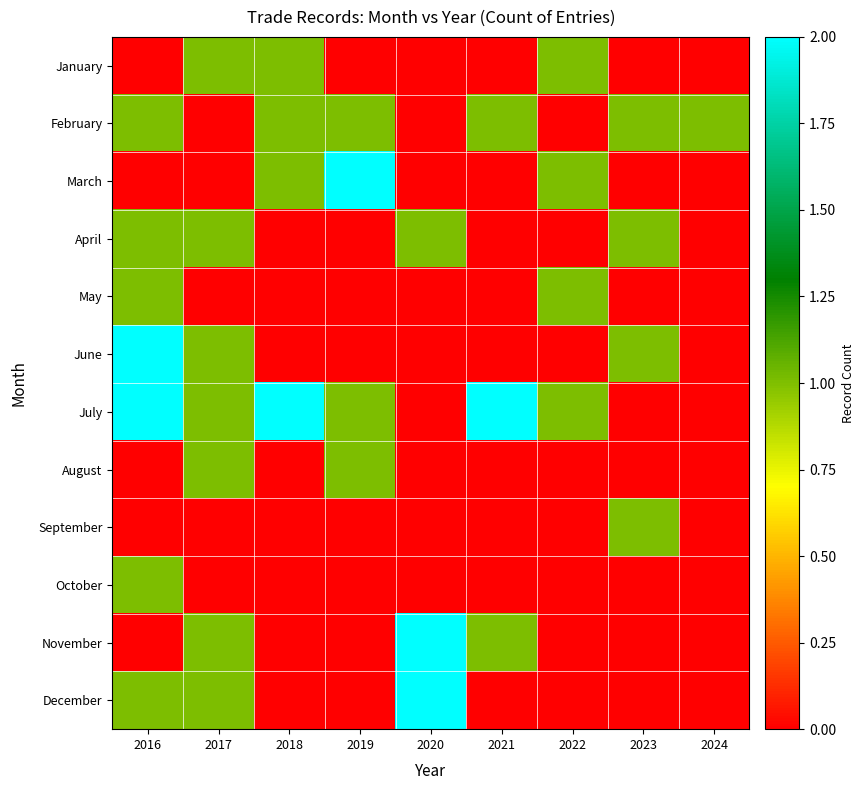

Which has a higher value, 2016 or 2019?

2016